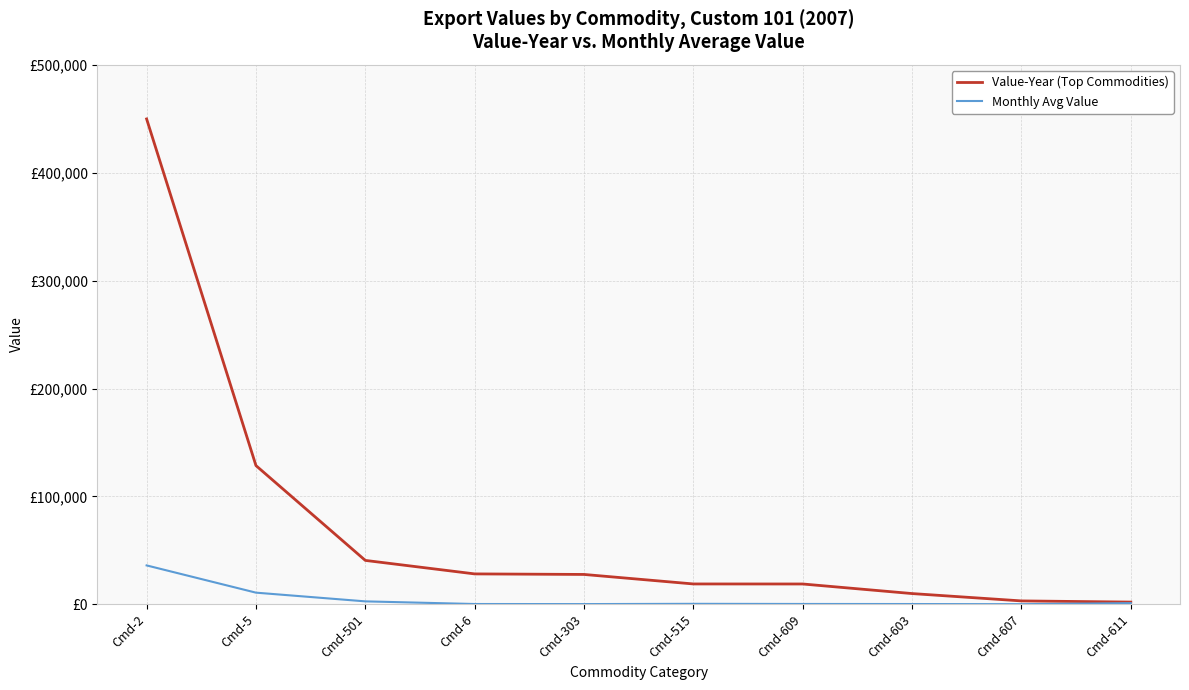

Between Cmd-2 and Cmd-5, which series saw the biggest shift?

Value-Year (Top Commodities)